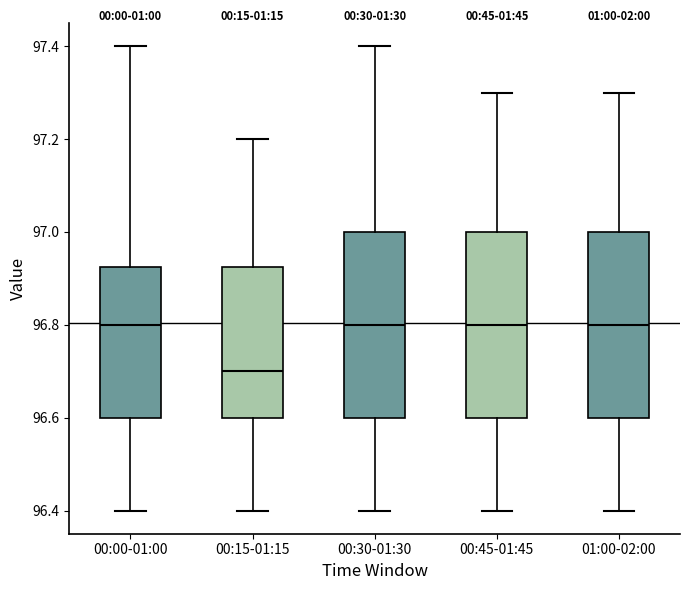

Where does the median line of the box for 00:45-01:45 sit on the y-axis? The values are not printed on the chart, so give them approximately, as read against the axis.

96.80